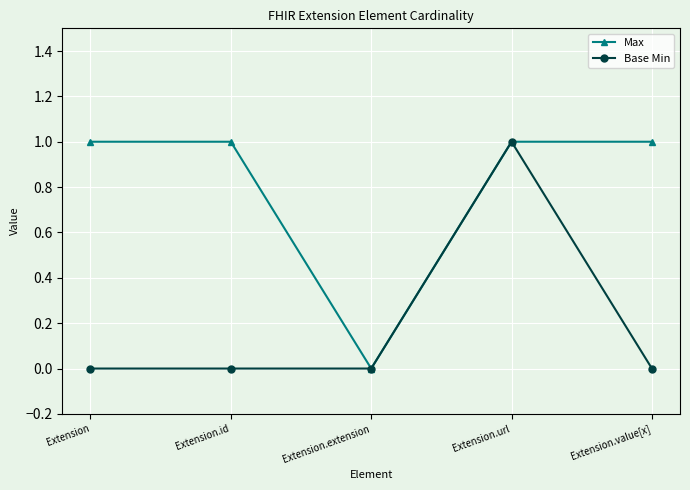

Rank the series at Extension.id from highest to lowest value.

Max, Base Min